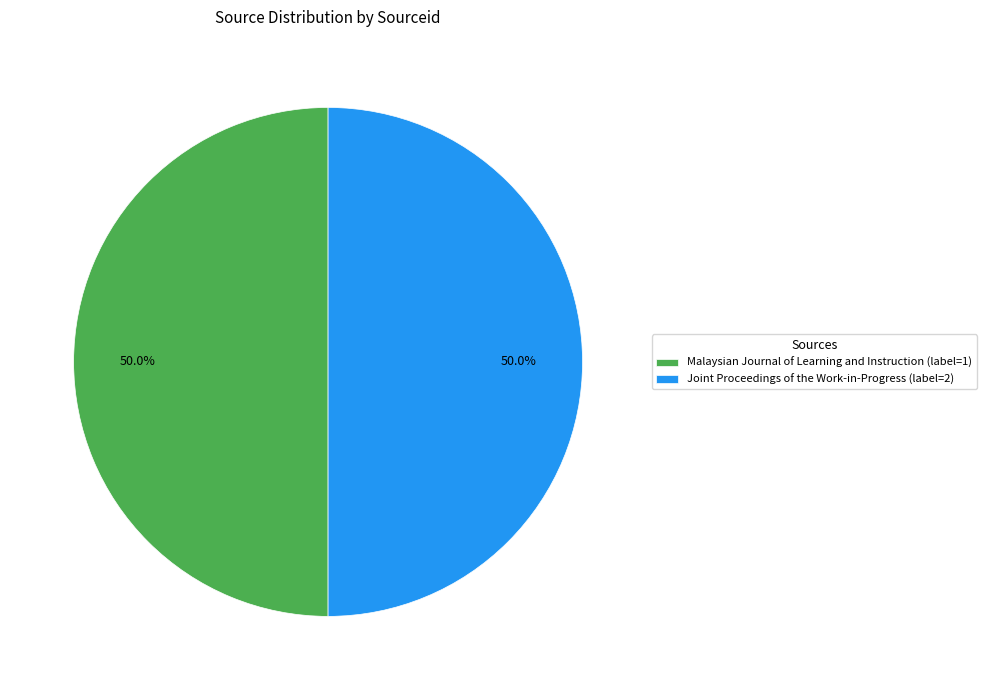

What percentage is the Malaysian Journal of Learning and Instruction slice, to the nearest percent?

50%